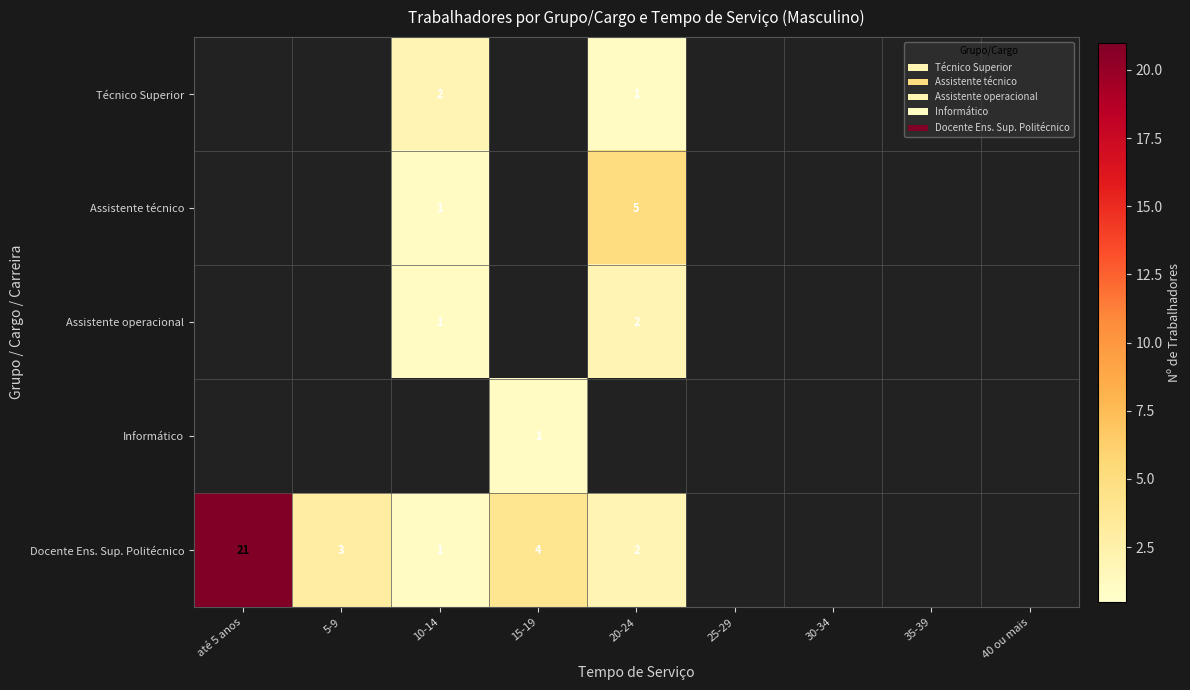

True or false: Docente Ens. Sup. Politécnico has a value of 21 at até 5 anos.

True